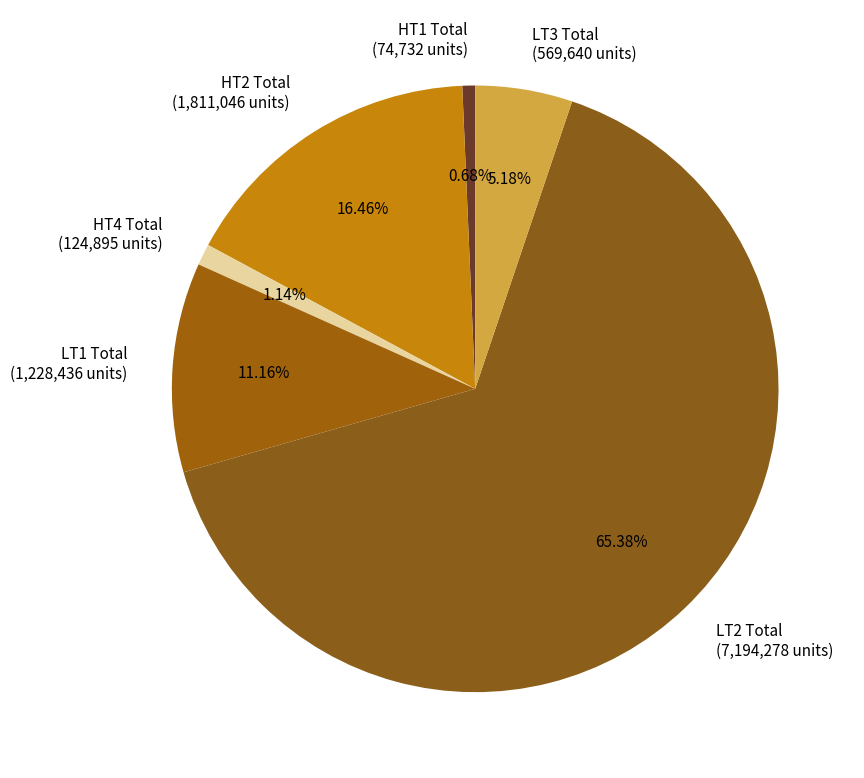

What portion of the pie excludes HT1 Total?

99.3%